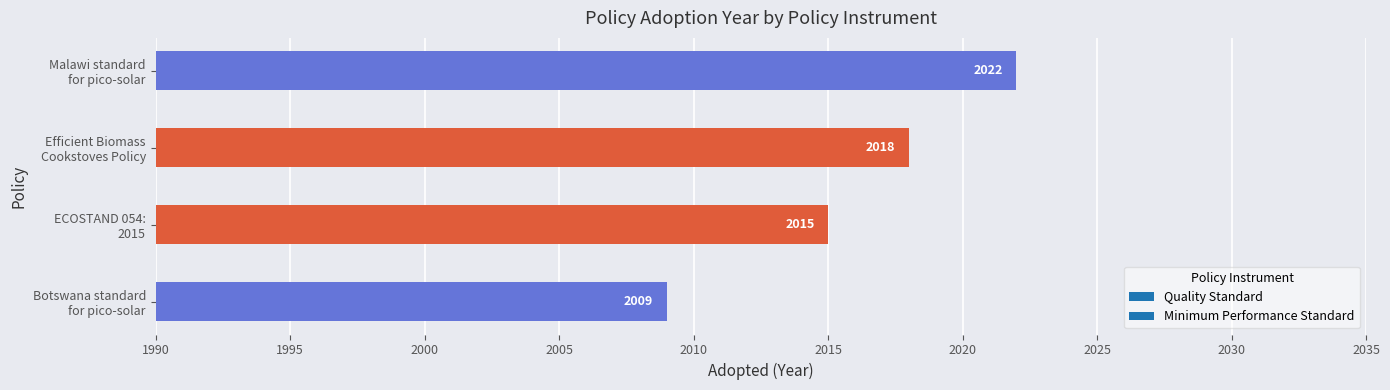

What is the difference between the second highest and minimum values?

9